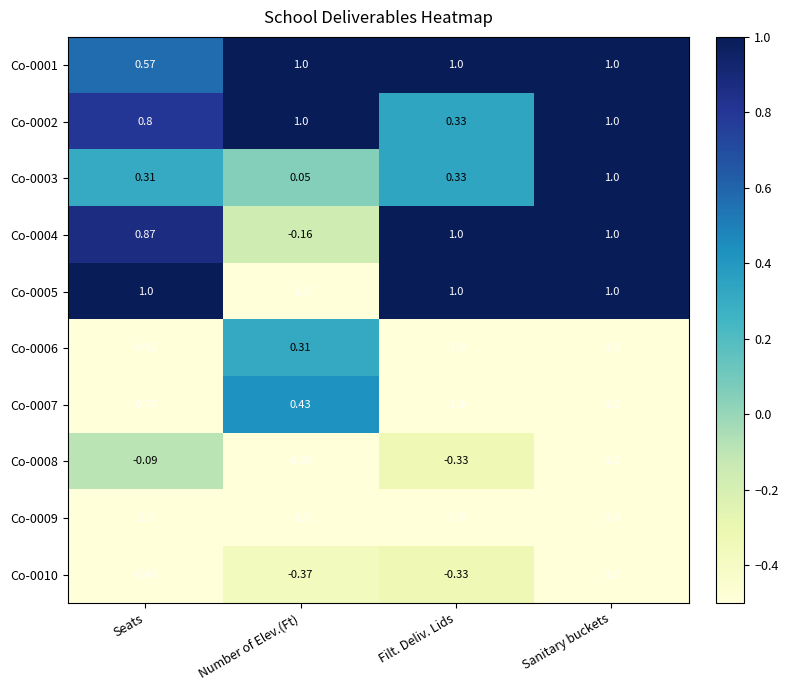

What is the maximum value shown in the chart?

1.0